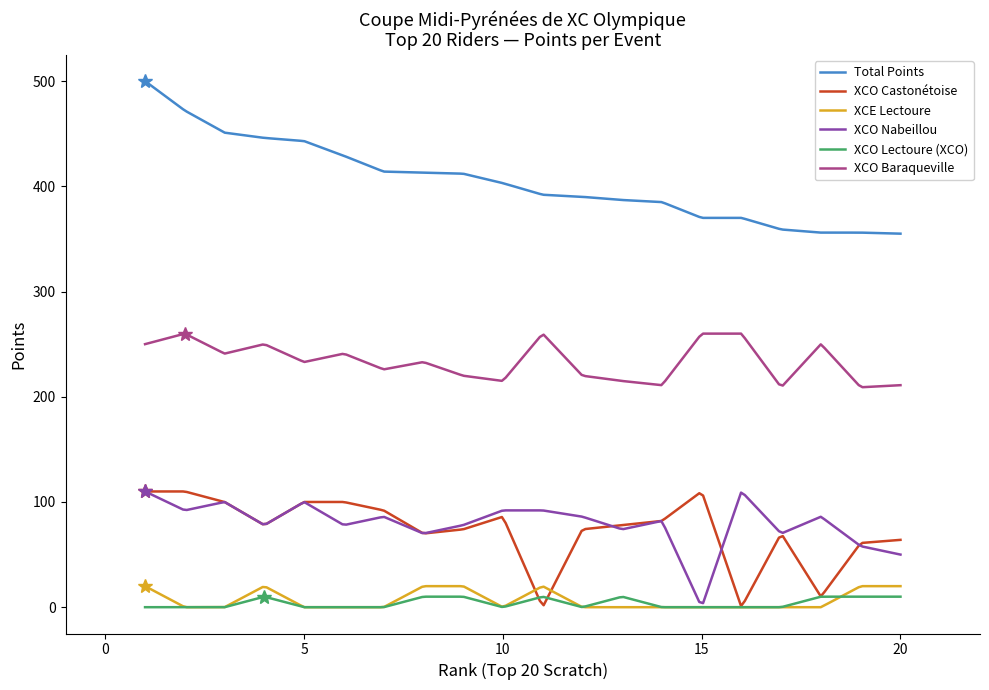

What is the maximum value shown in the chart?

500.0